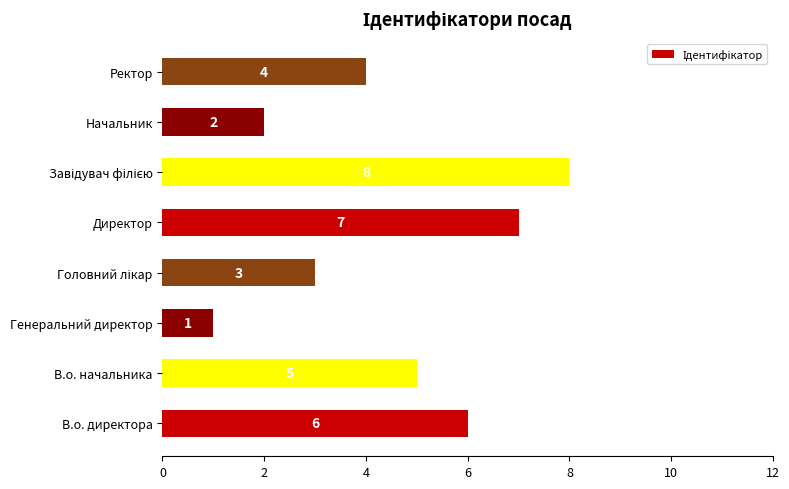

Reading top to bottom, transcribe all the data shown in this chart.

4	2	8	7	3	1	5	6